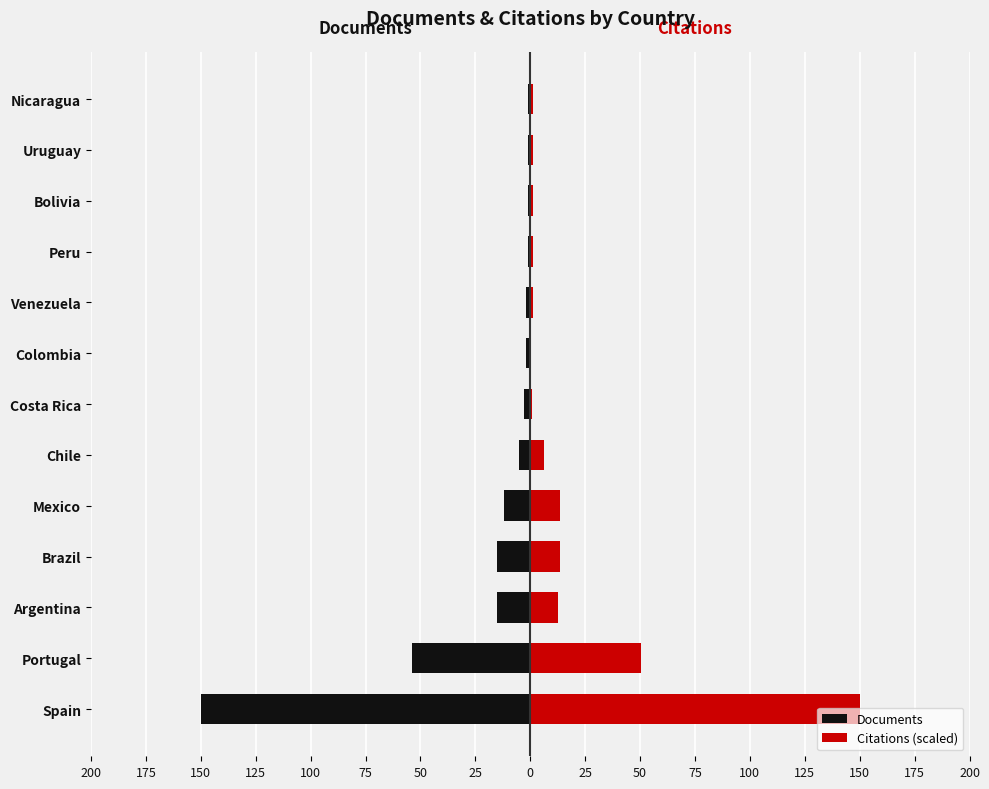

What is the sum of all Citations (scaled) values?

254.0